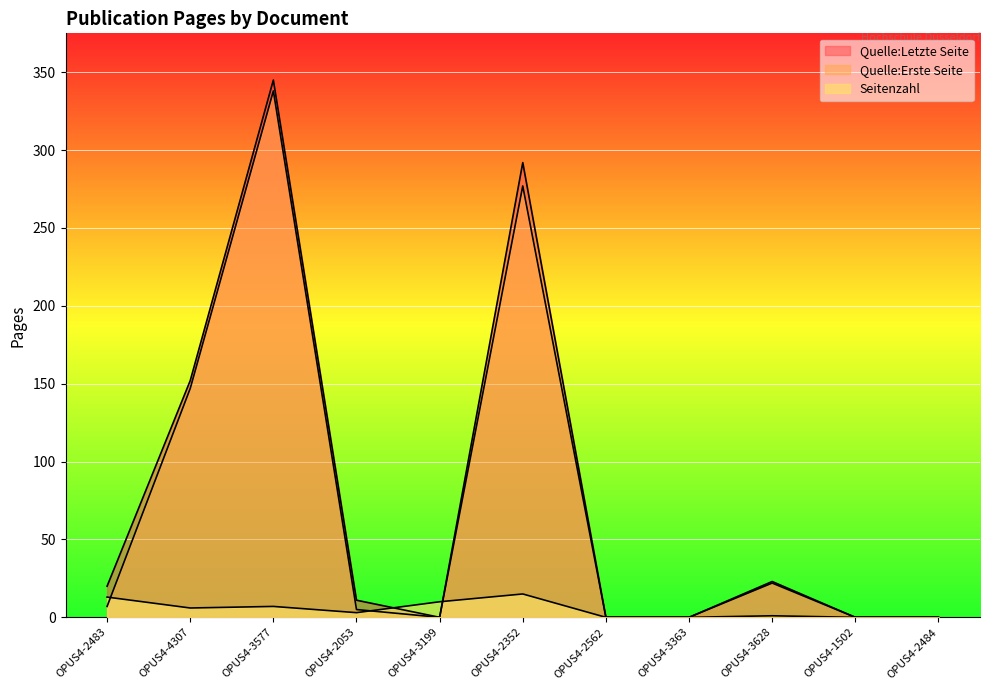

At how many categories does at least one series exceed 247?

2